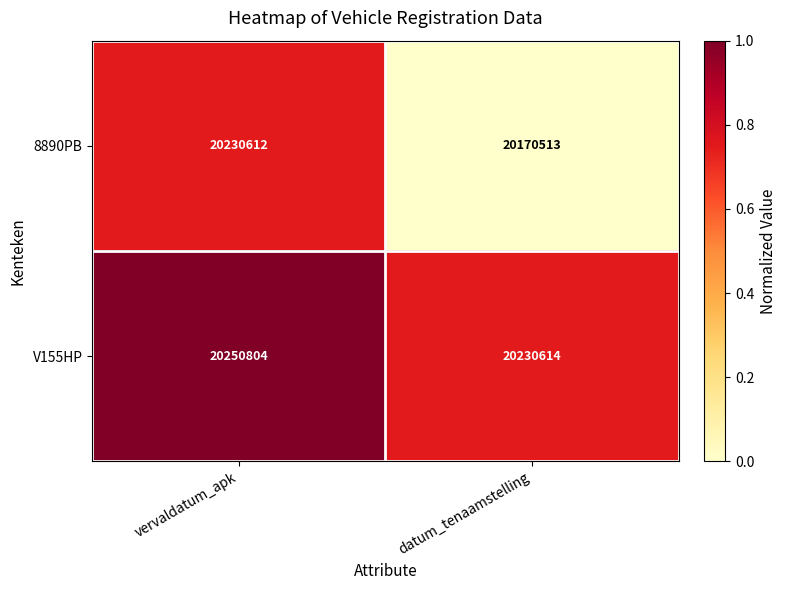

At which label does V155HP reach its peak?

vervaldatum_apk